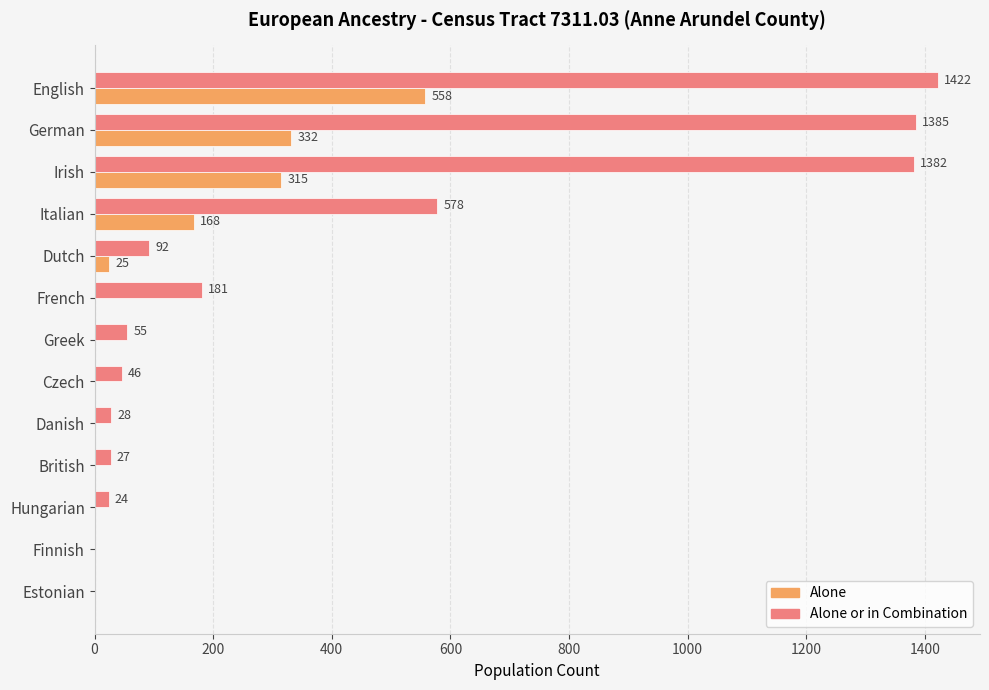

Where is Alone or in Combination nearest to the value 711?

Italian